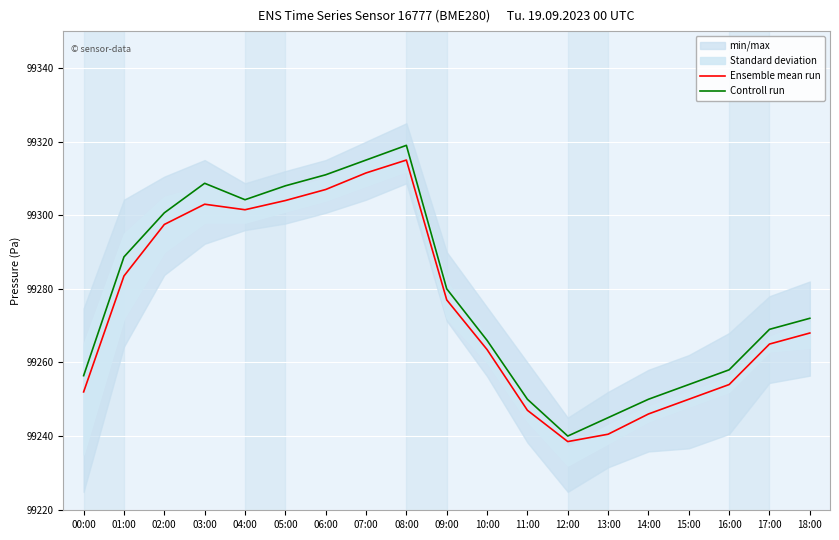

Is it true that Ensemble mean run equals 47186.6 at 13:00?

False